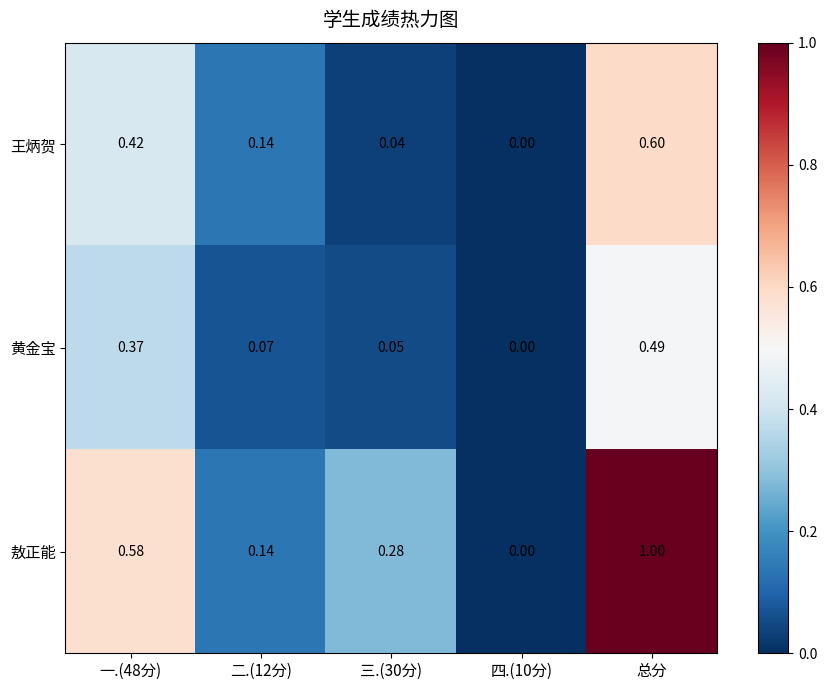

At 一.(48分), list the series in order from largest to smallest.

敖正能, 王炳贺, 黄金宝